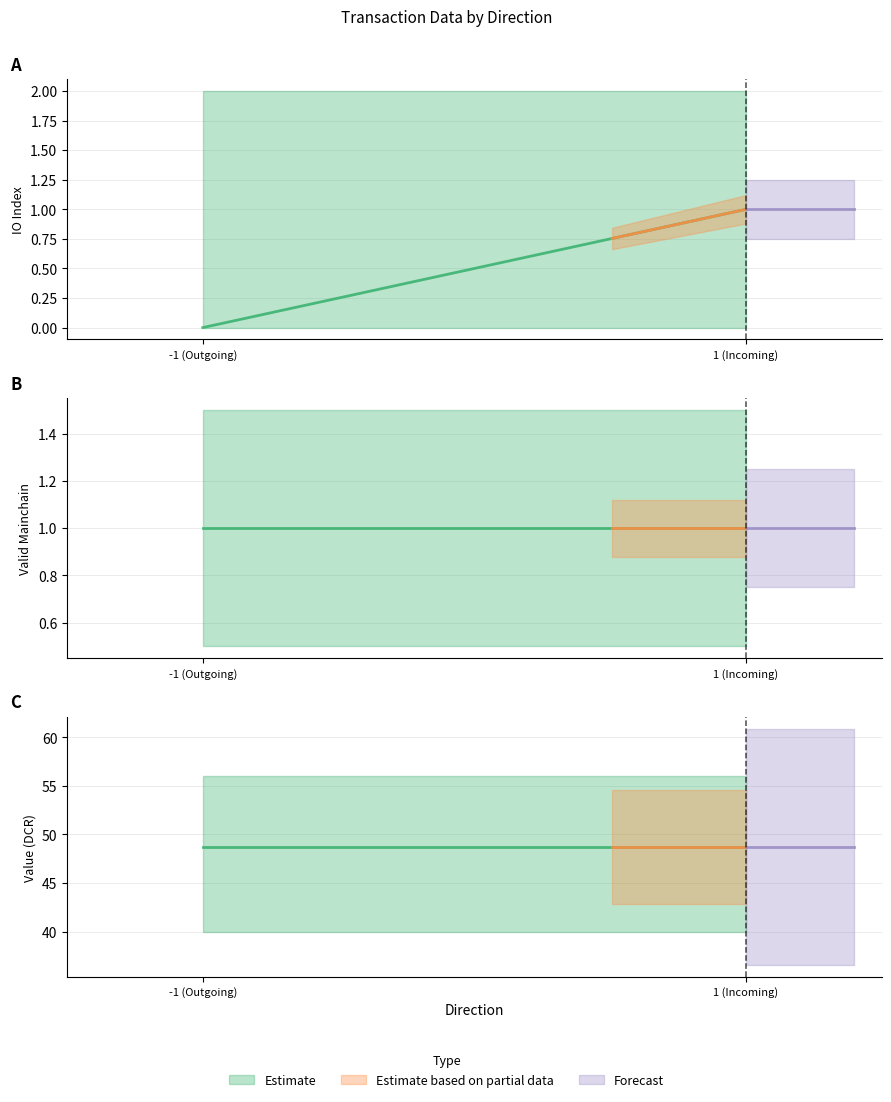

Which series has the largest range (max minus min)?

io_index